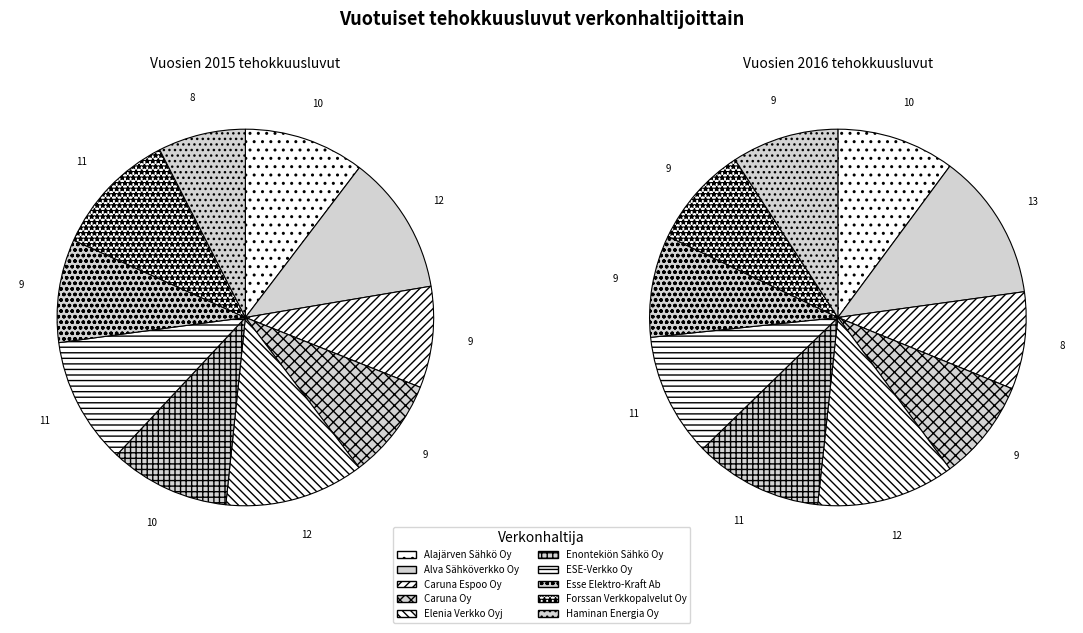

Count the number of slices in the pie.

10